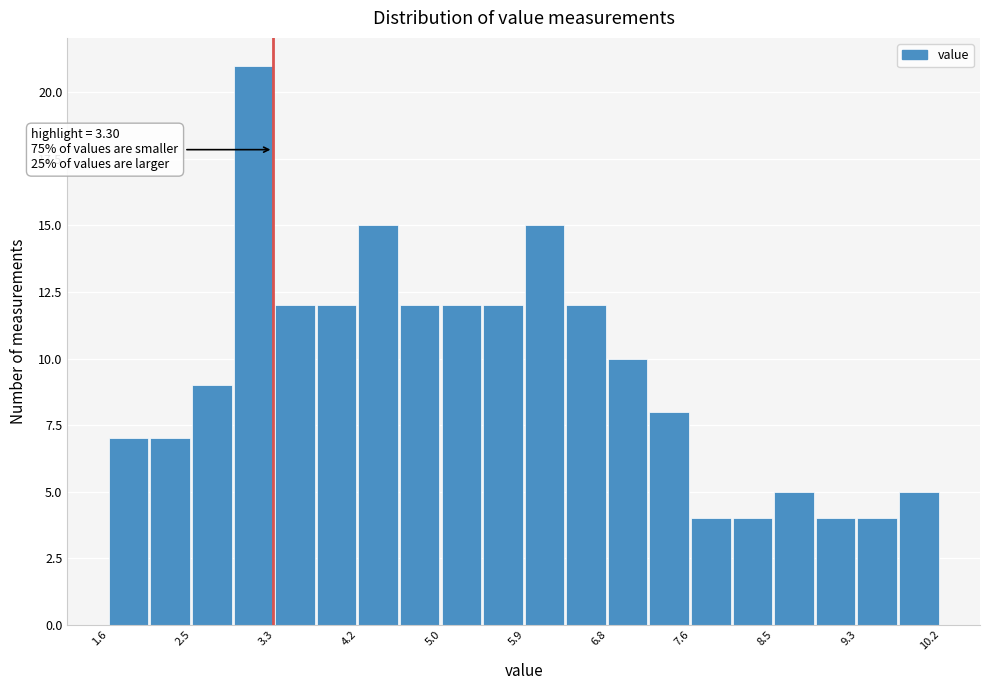

Over which range of the x-axis is the bar tallest?

2.89 to 3.32